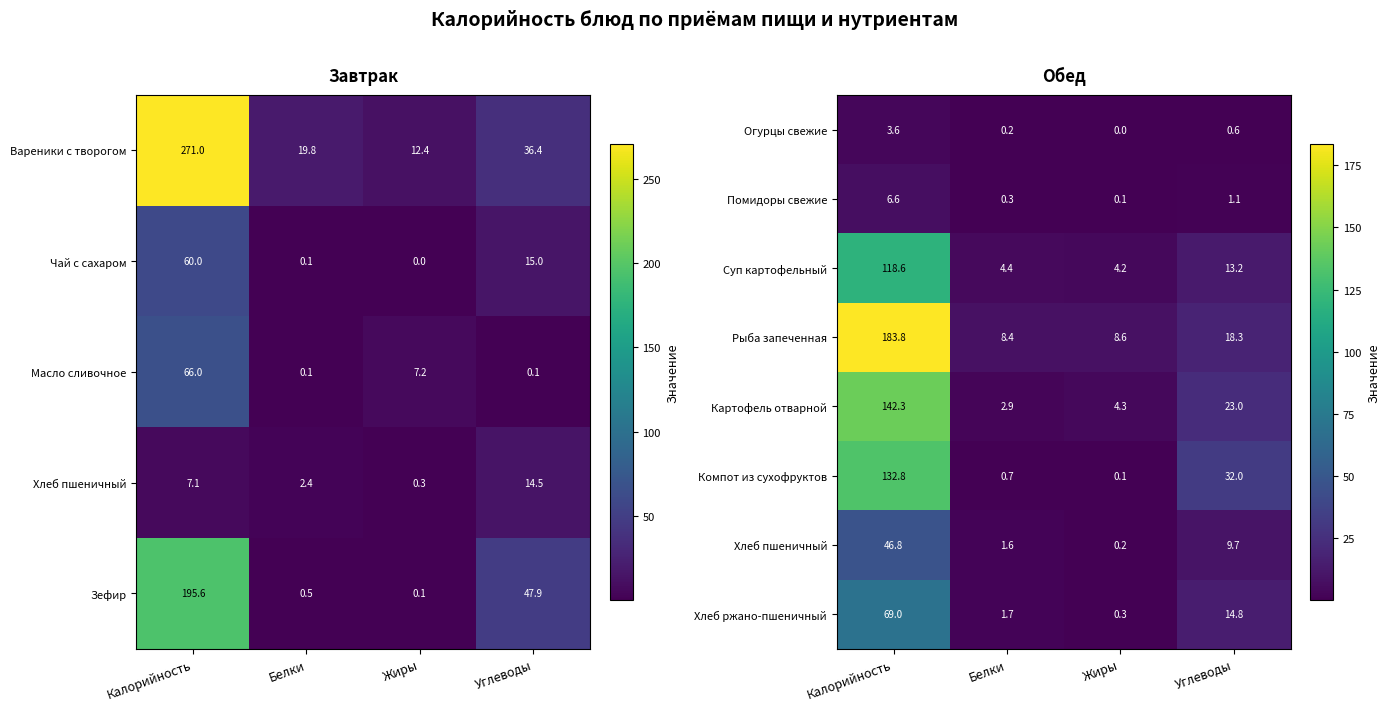

What is the total value across all series at Углеводы?

112.7